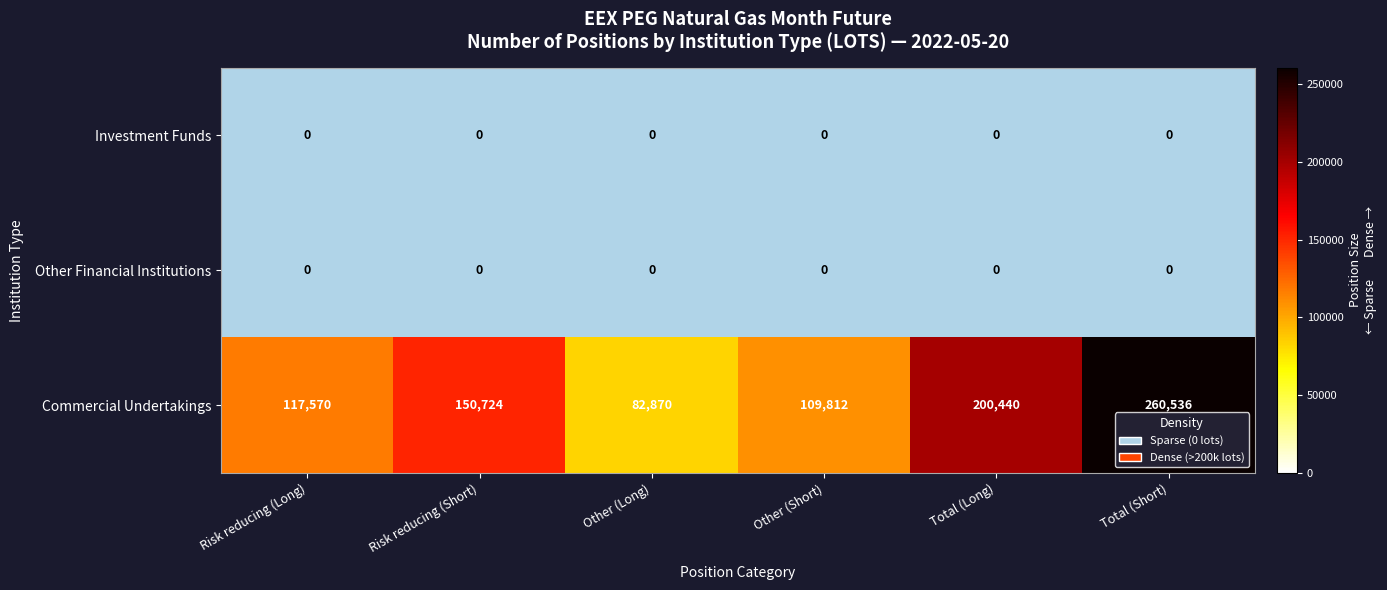

List the labels in order of Commercial Undertakings value, smallest first.

Other (Long), Other (Short), Risk reducing (Long), Risk reducing (Short), Total (Long), Total (Short)